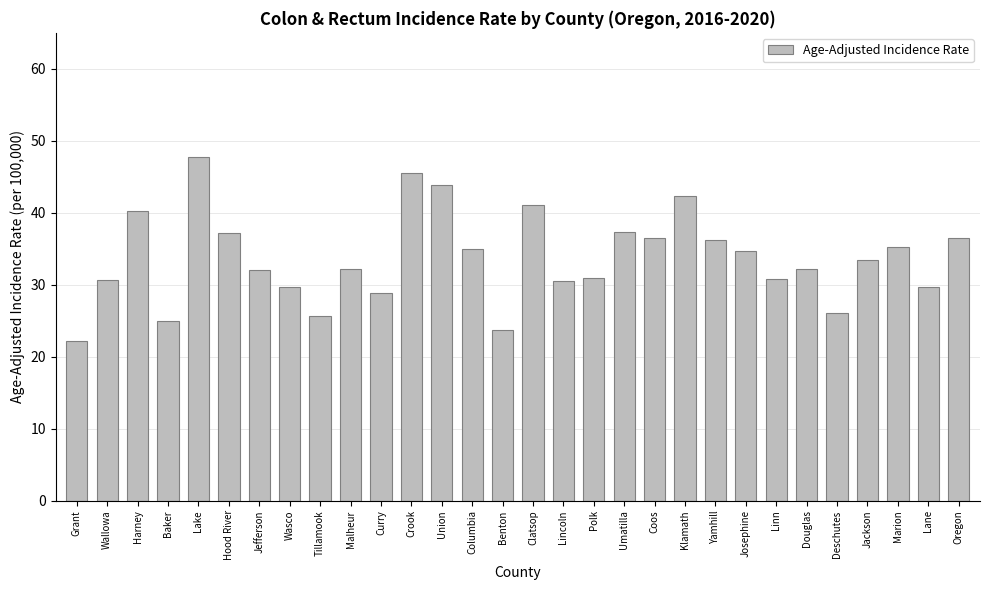

How many values are below 33?

15